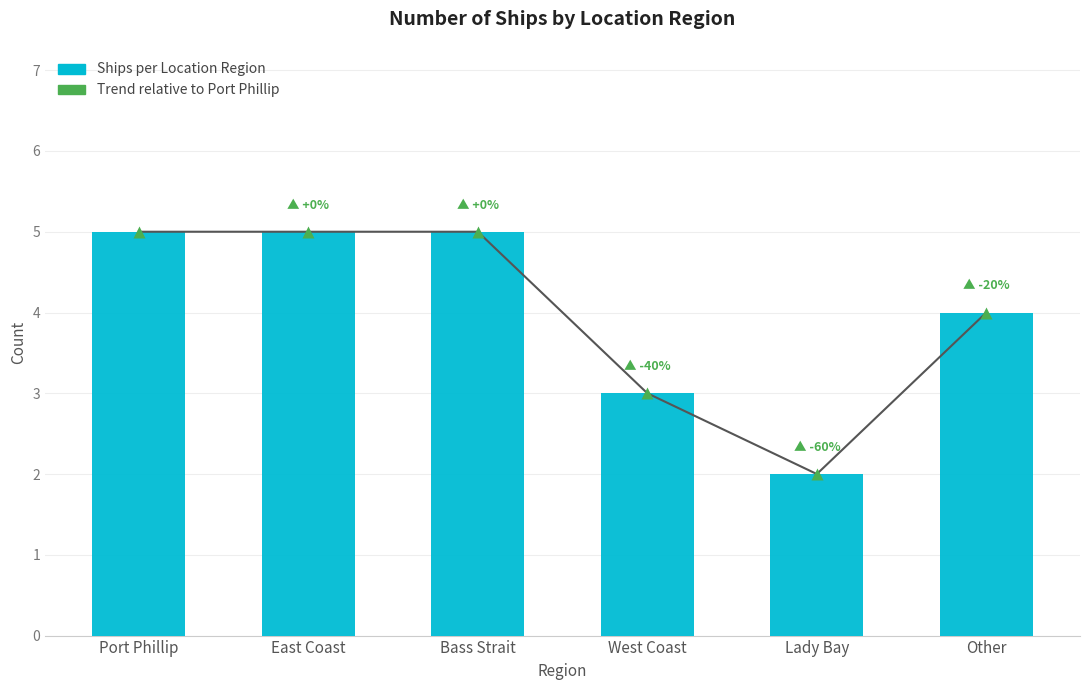

Rank the categories by Trend value from lowest to highest.

Lady Bay, West Coast, Other, Port Phillip, East Coast, Bass Strait